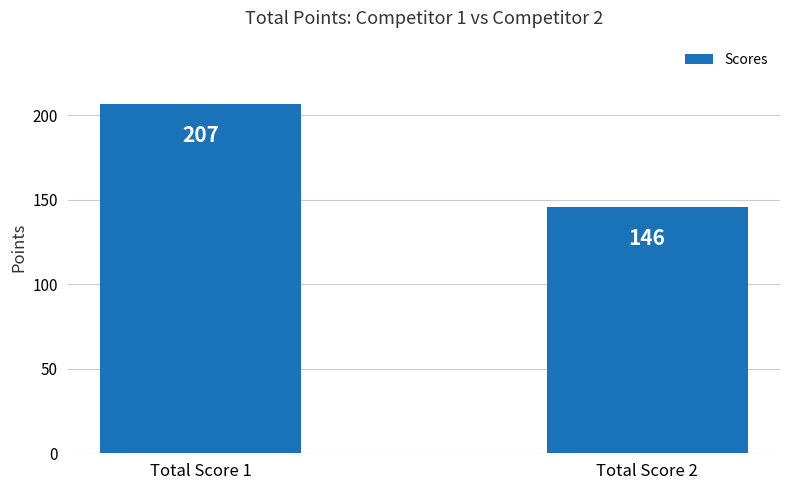

Which category has the lowest value across all series?

Total Score 2